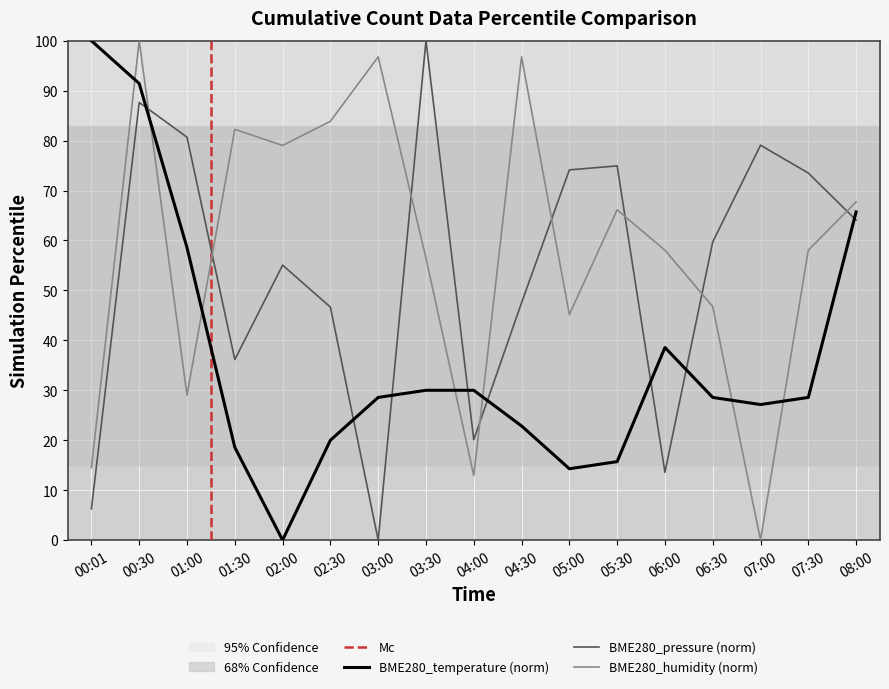

Rank the categories by BME280_humidity value from lowest to highest.

07:00, 04:00, 00:01, 01:00, 05:00, 06:30, 03:30, 06:00, 07:30, 05:30, 08:00, 02:00, 01:30, 02:30, 03:00, 04:30, 00:30